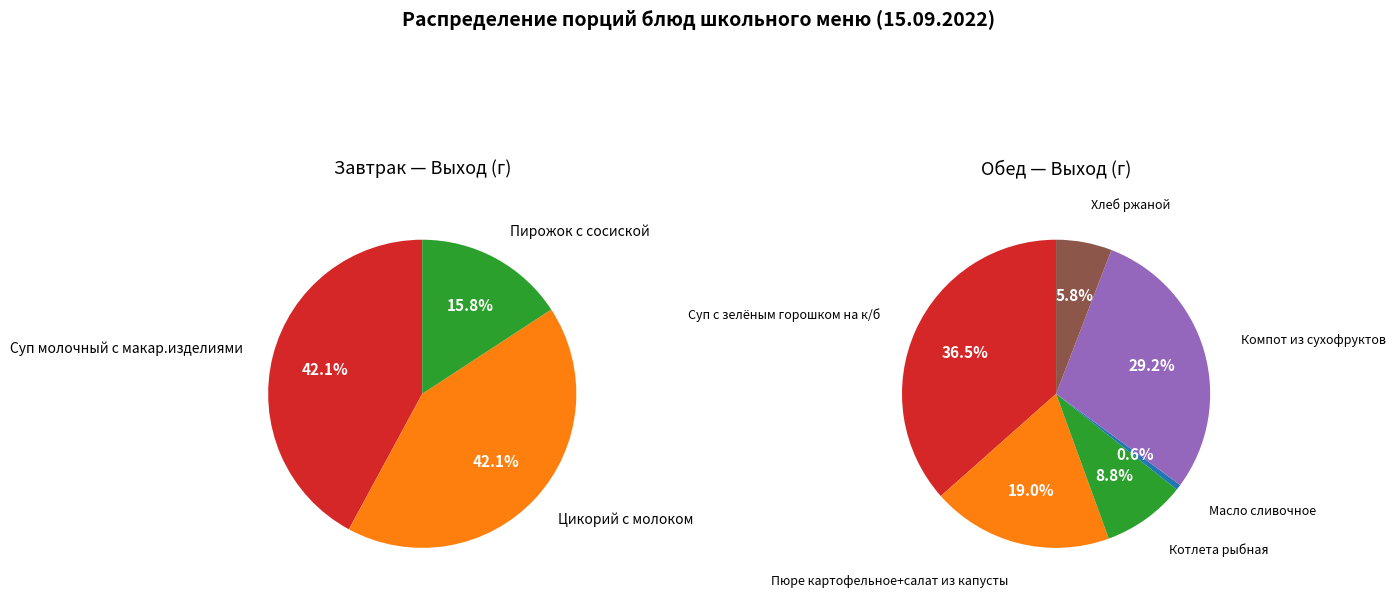

Which slice is the largest?

Суп молочный с макар.изделиями